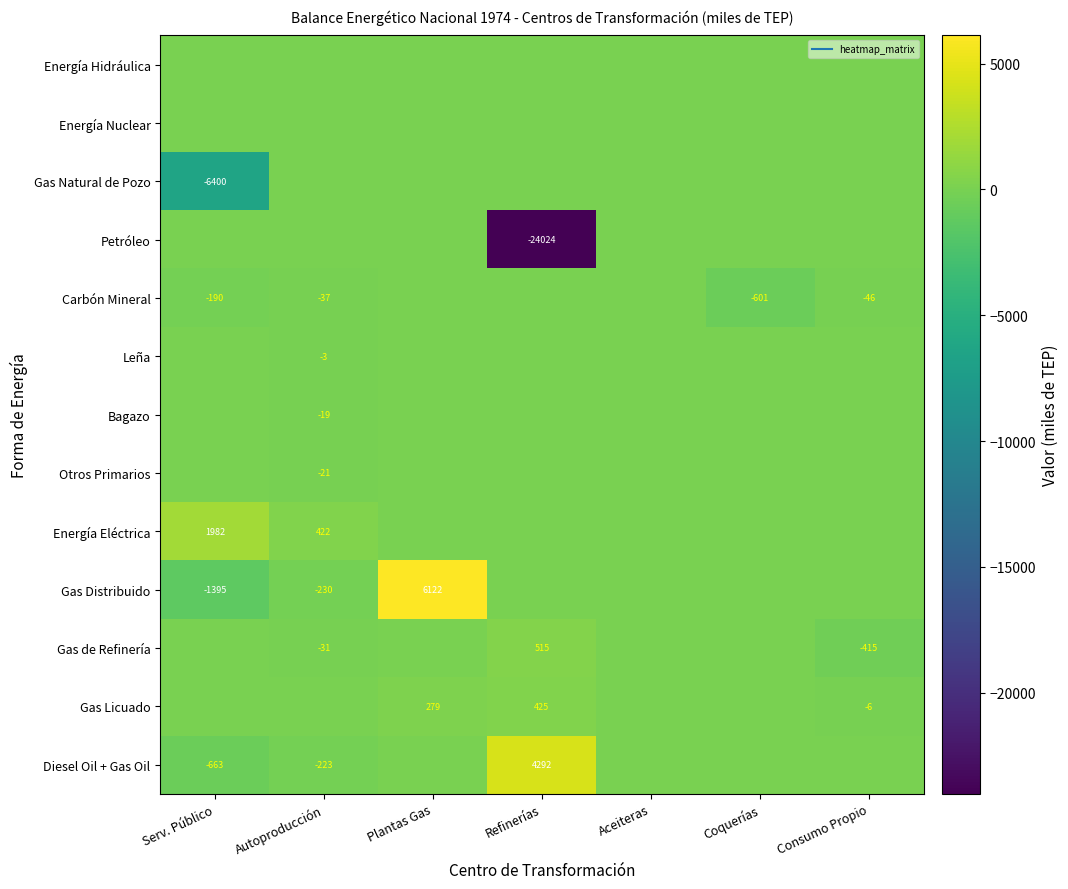

How many categories are shown in the chart?

7